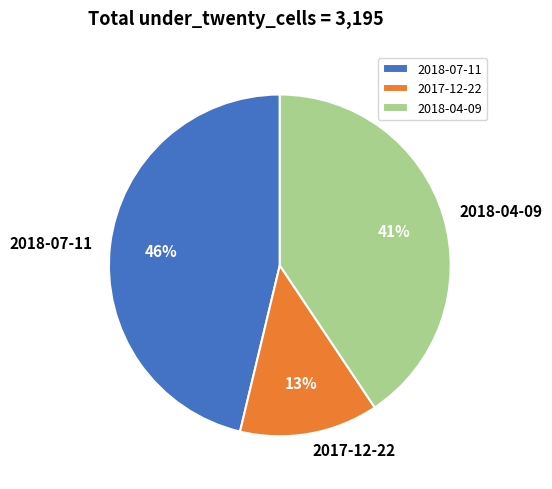

What is the ratio of the value at 2017-12-22 to the value at 2018-04-09?

0.3